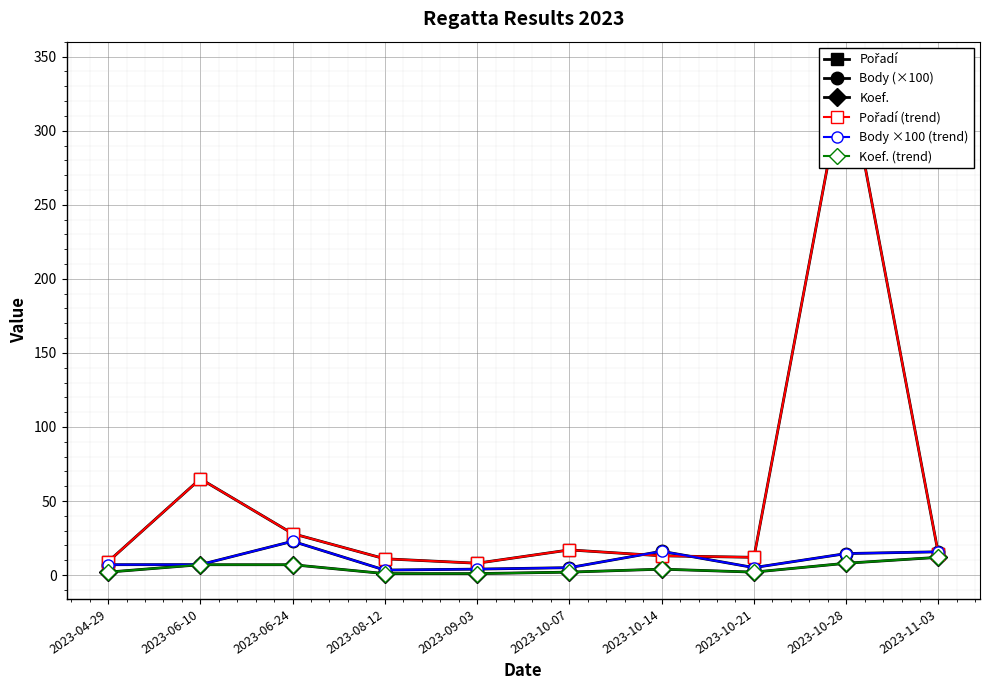

Is it true that Koef. equals 4.0 at 2023-10-14?

True